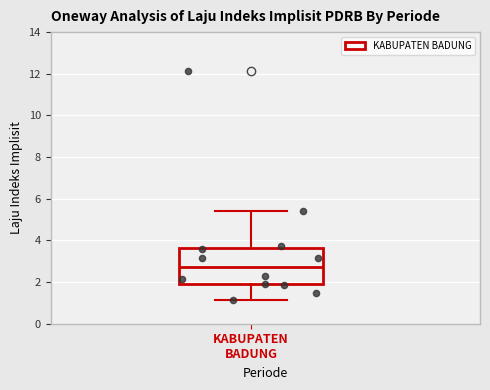

Read this box plot against the y-axis: the position of the median line, the range covered by the box, and the ends of both whiskers. The values are not printed on the chart, so give them approximately, as read against the axis.

median 2.8, box 2.0 to 3.6, whiskers 1.2 to 5.4